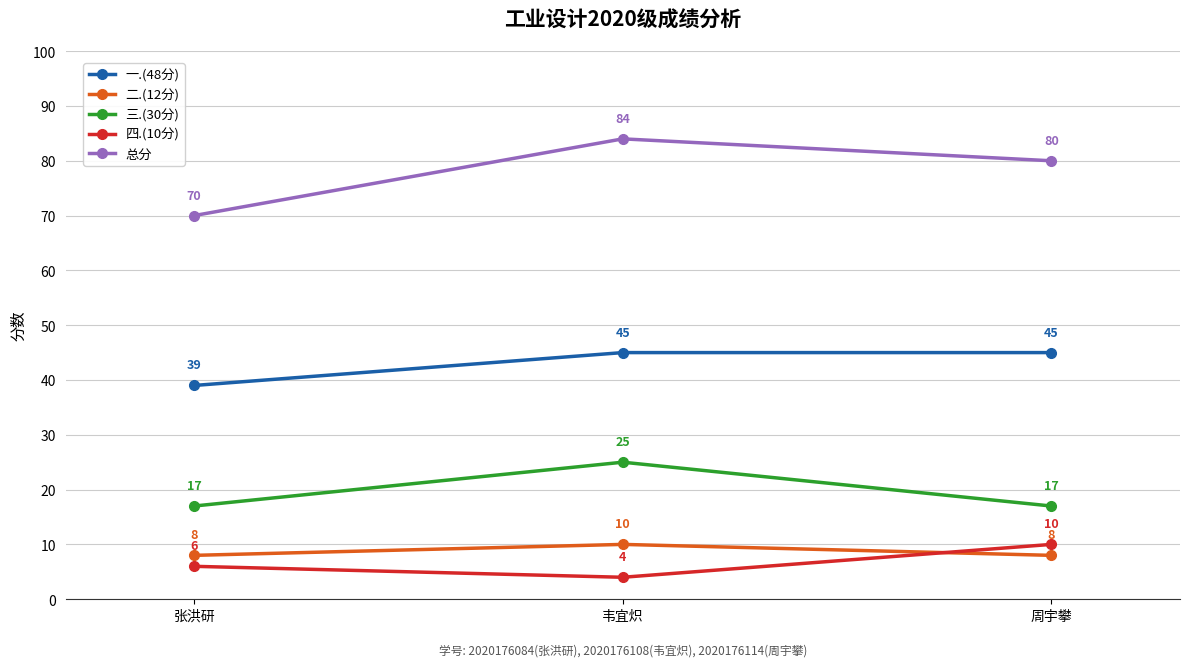

What is the sum of all 三.(30分) values?

59